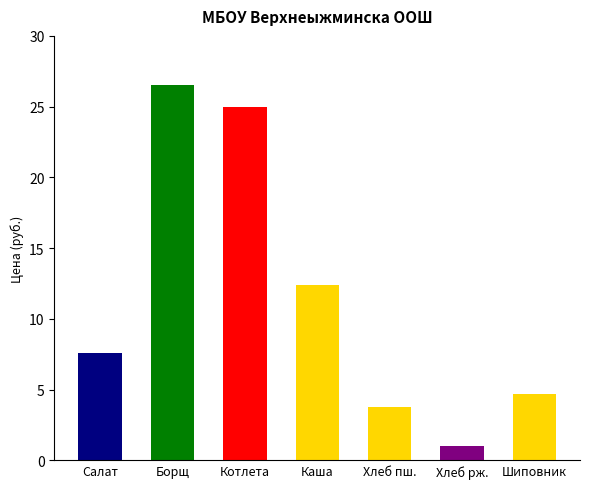

Count the number of values greater than 7.

4